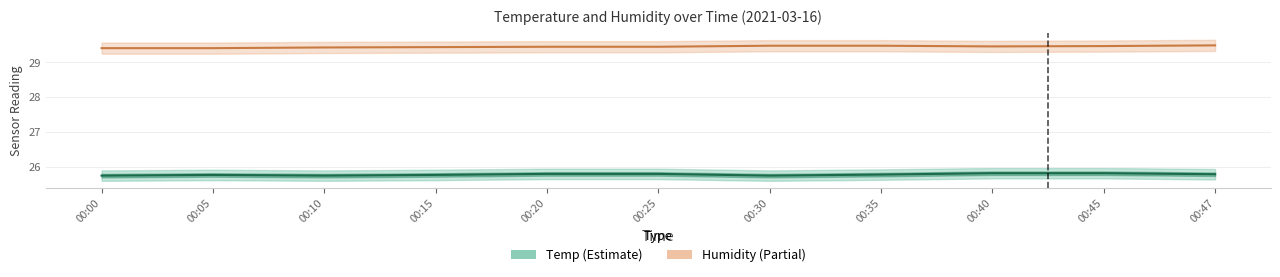

At 00:47, list the series in order from smallest to largest.

Temp, Humidity